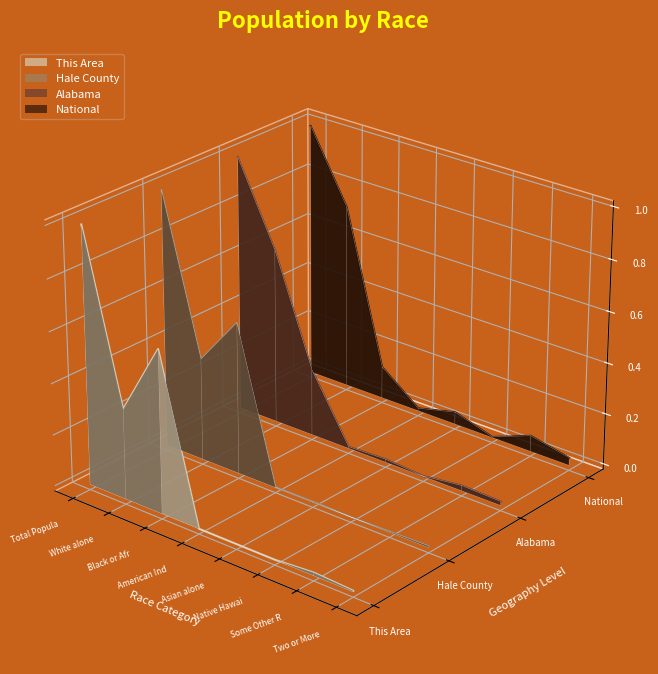

True or false: National and Alabama intersect in this chart.

False